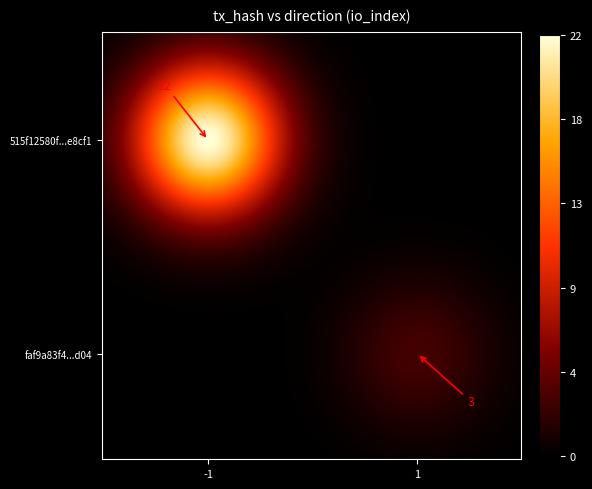

What is the approximate value of 515f12580f580723ba1474f4f0069acc06e8cf1 at io_index, to the nearest 5?

20